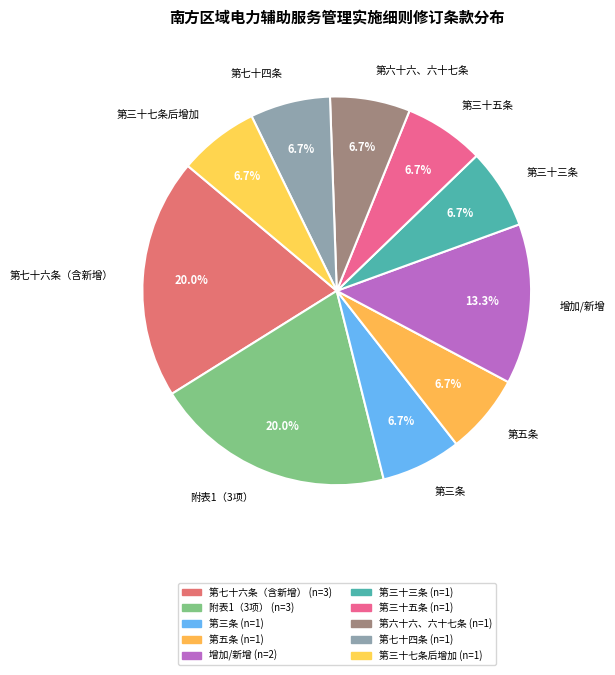

Combined, what portion of the pie is 第五条 and 增加/新增?

20.0%